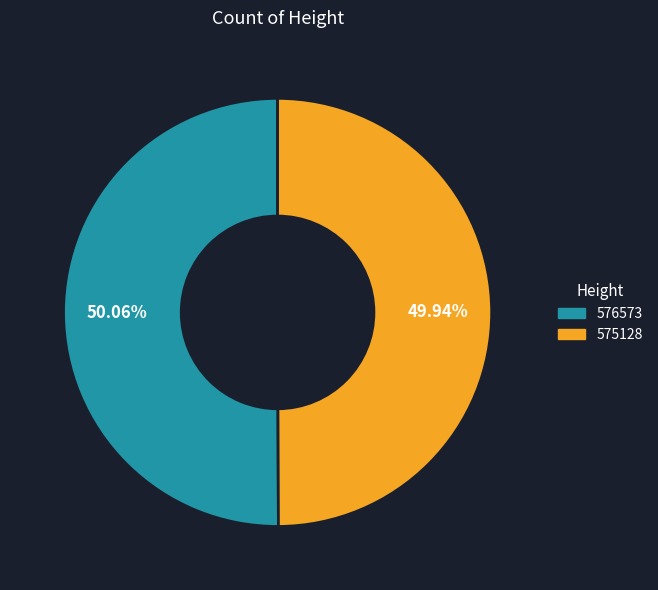

To the nearest percent, what percentage of the pie is 575128?

50%